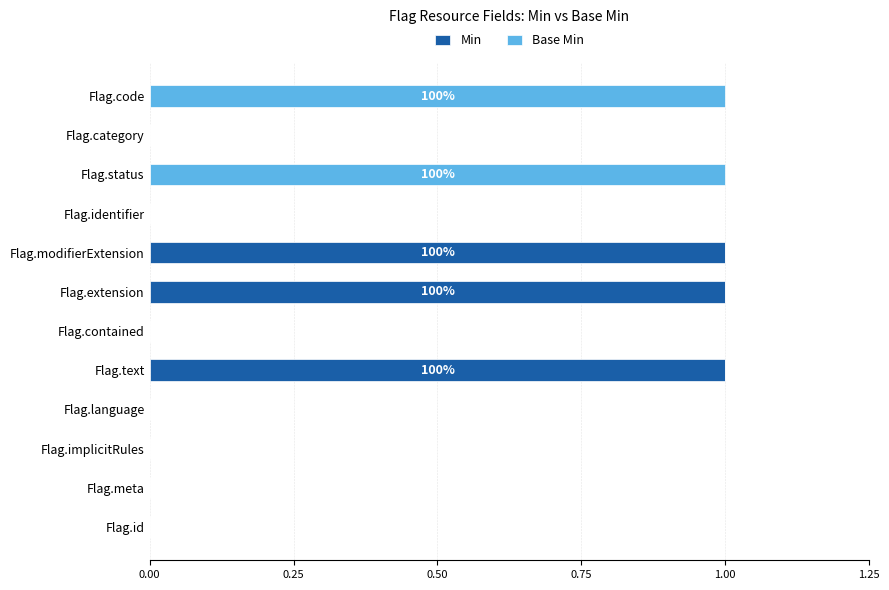

What is the sum of all Min values?

3